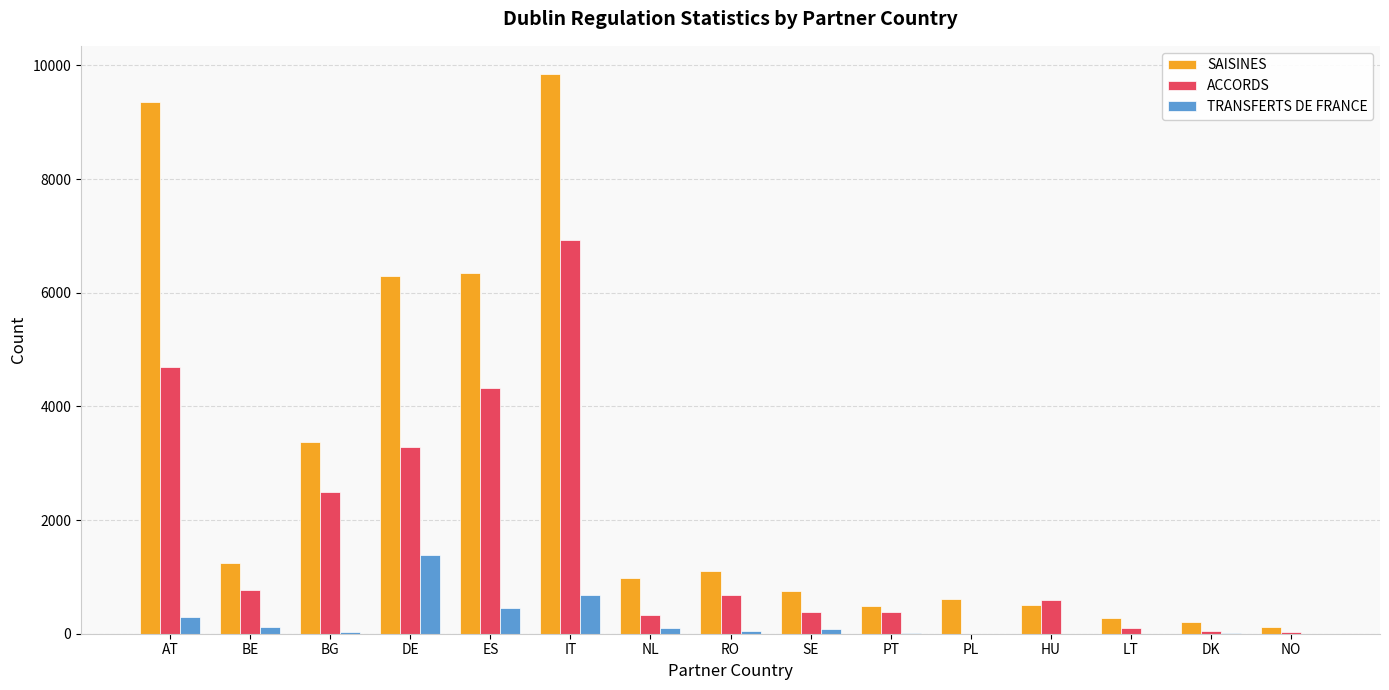

Between AT and LT, which series saw the biggest shift?

SAISINES